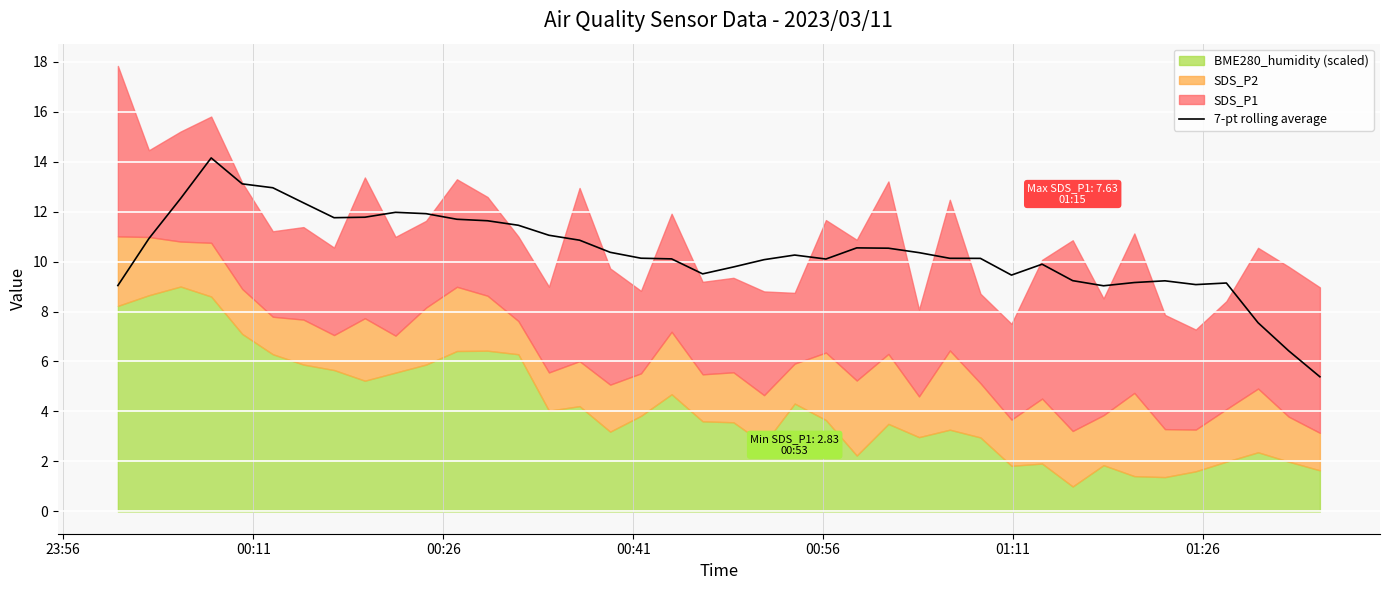

How many points are higher than both their immediate neighbors (excluding endpoints)?

7